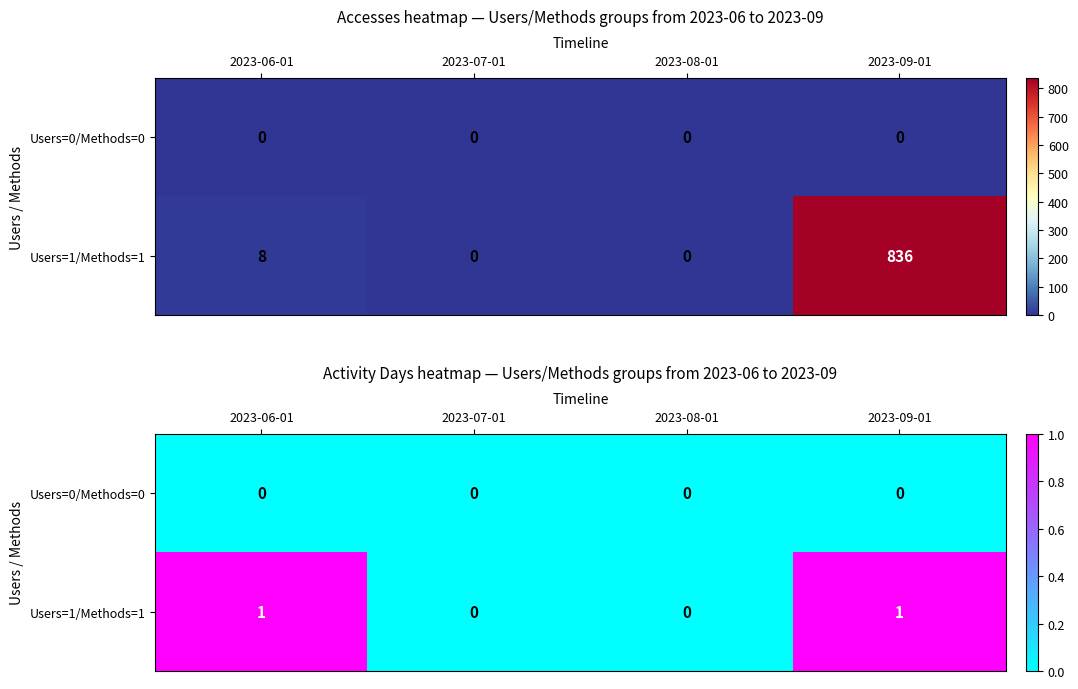

Which series has the widest spread of values?

Users=1/Methods=1